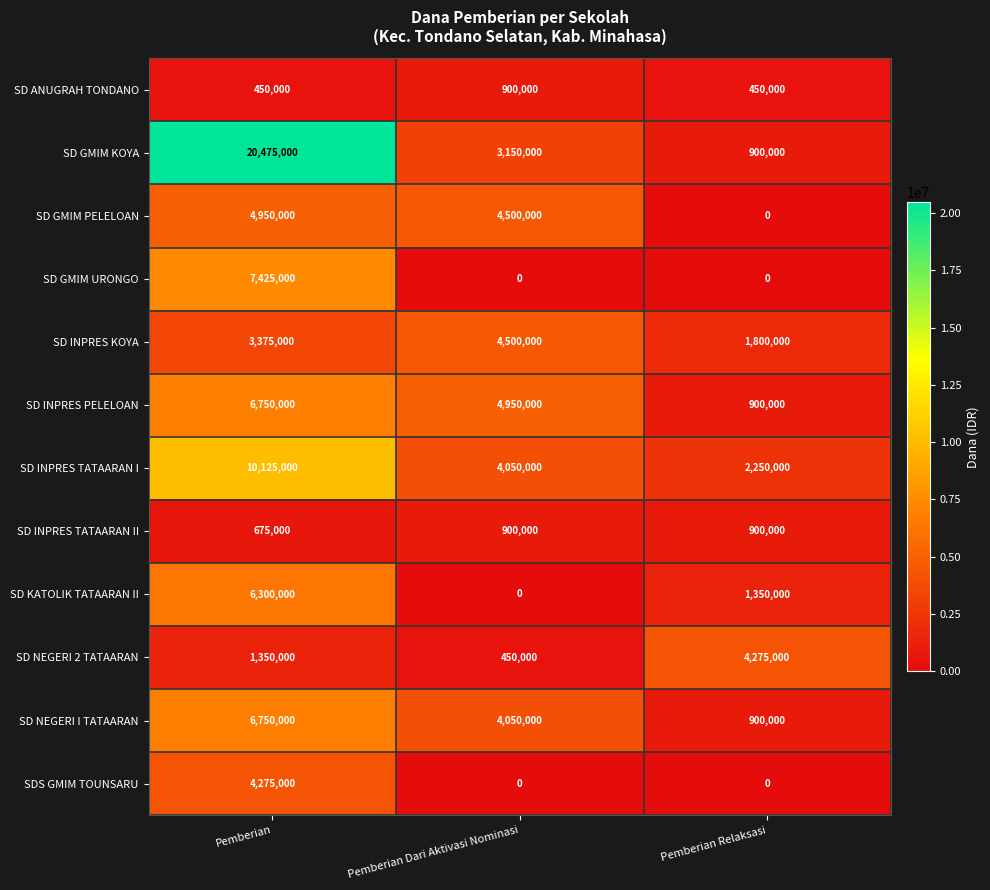

What is the average value of the SD INPRES KOYA series?

3225000